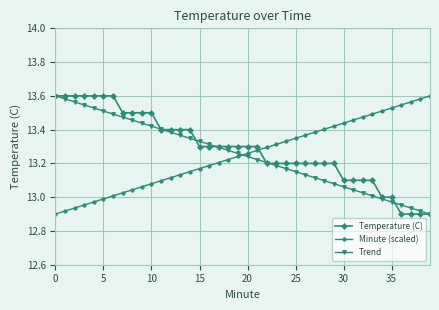

How many times do Temperature (C) and Minute (scaled) cross each other?

1